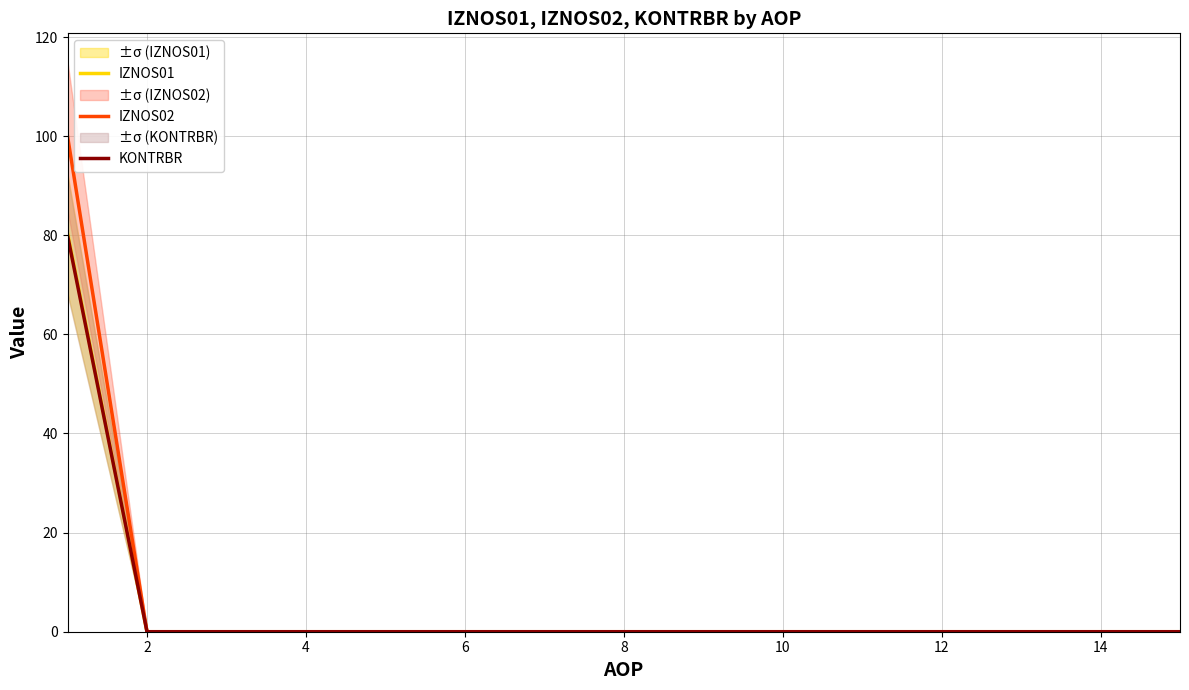

True or false: KONTRBR and IZNOS02 cross at least once.

False